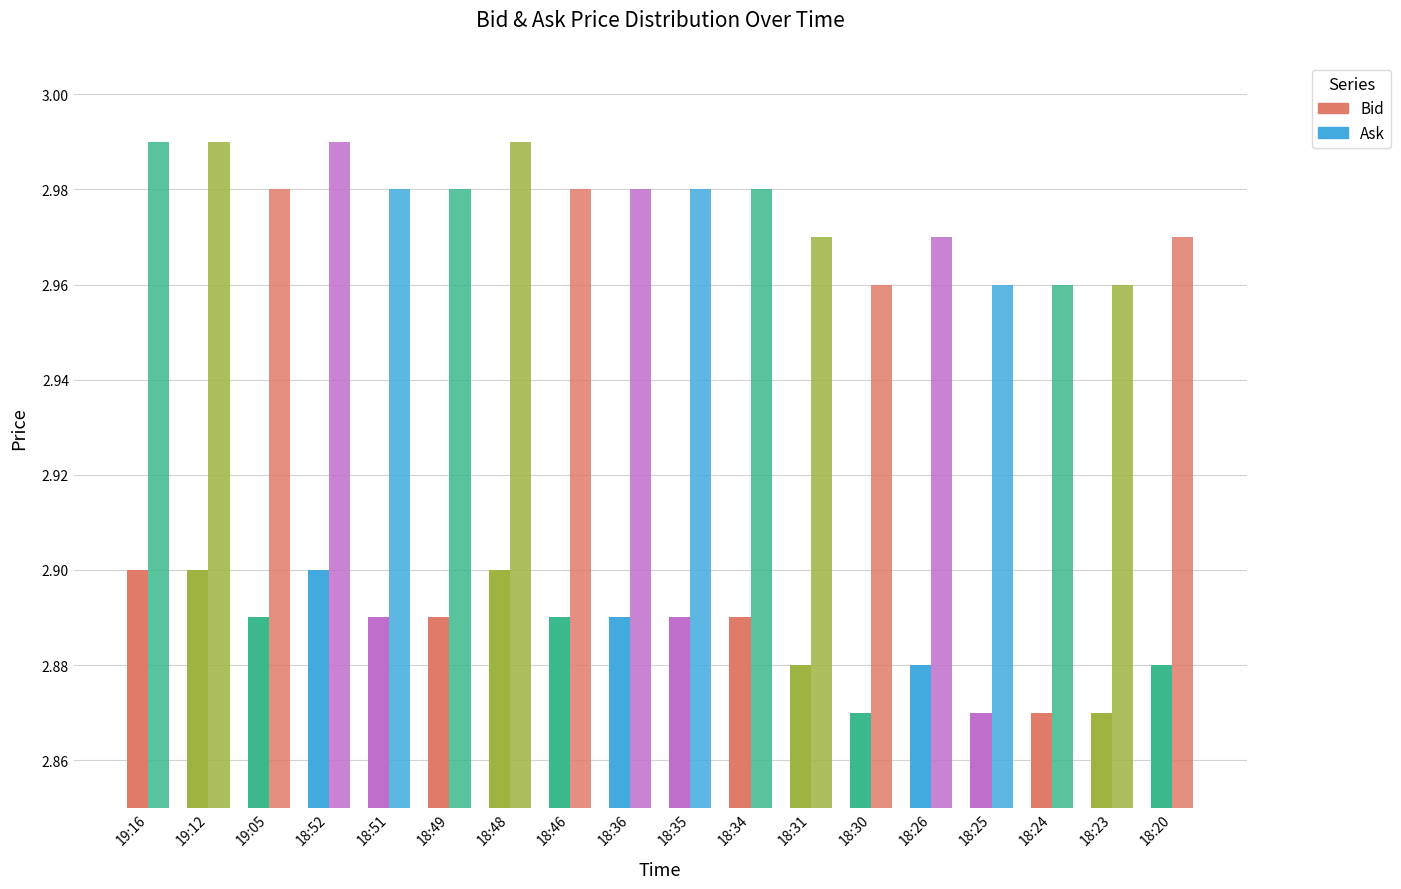

How many data points does each series have?

18